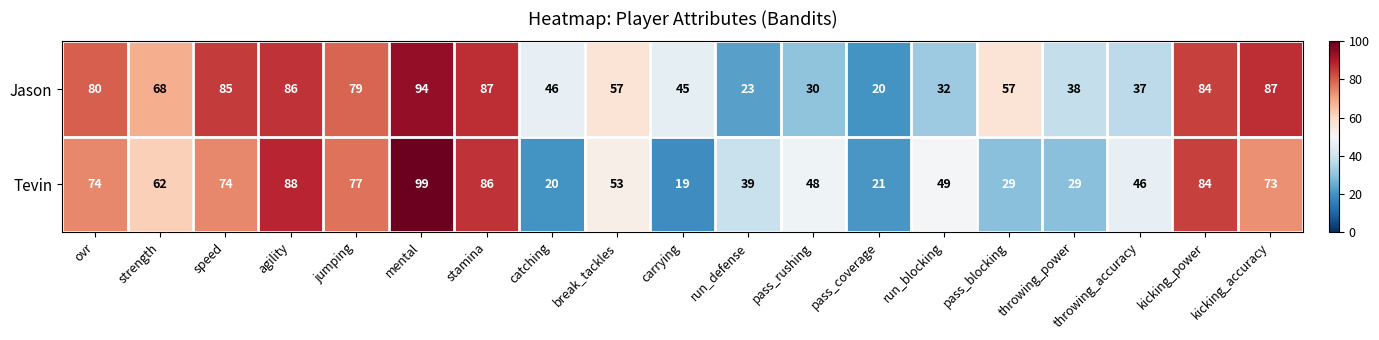

How many values in the Jason series are below 57?

8